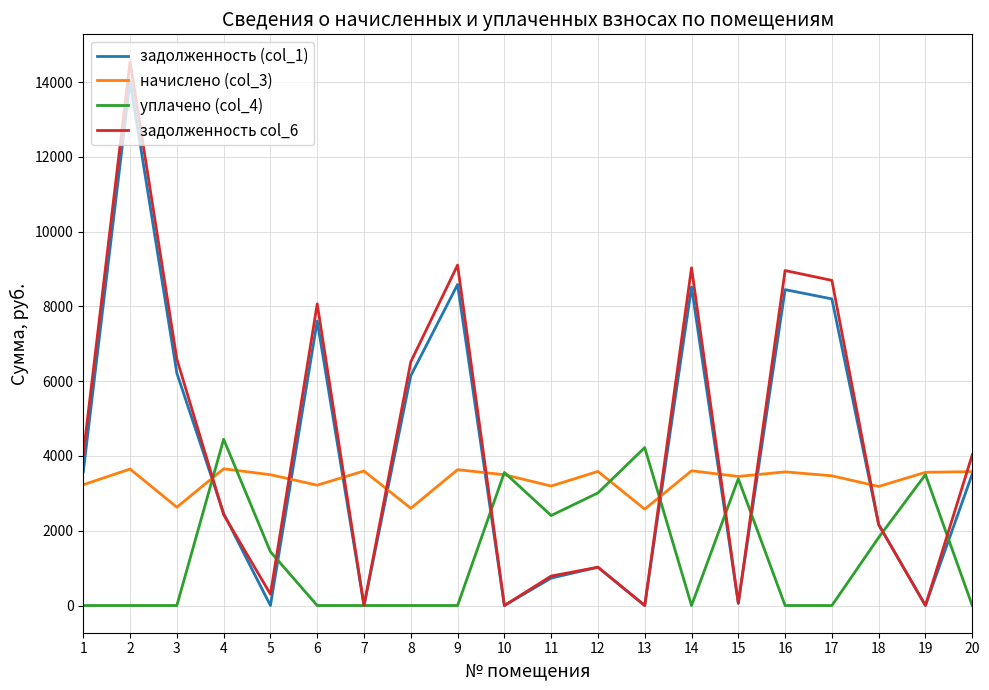

What is the maximum value for начислено (col_3)?

3656.0